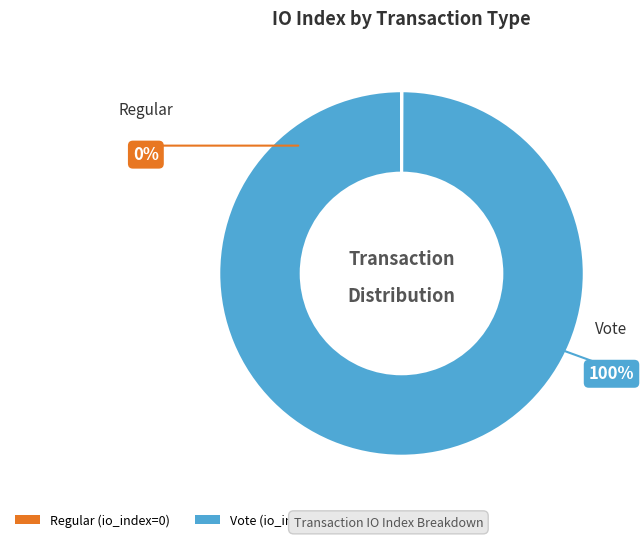

To the nearest percent, what percentage of the pie is Vote?

100%